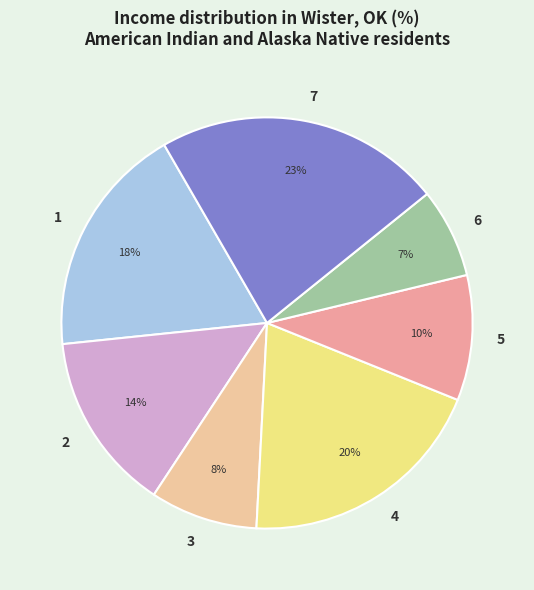

Which slice is the largest?

7